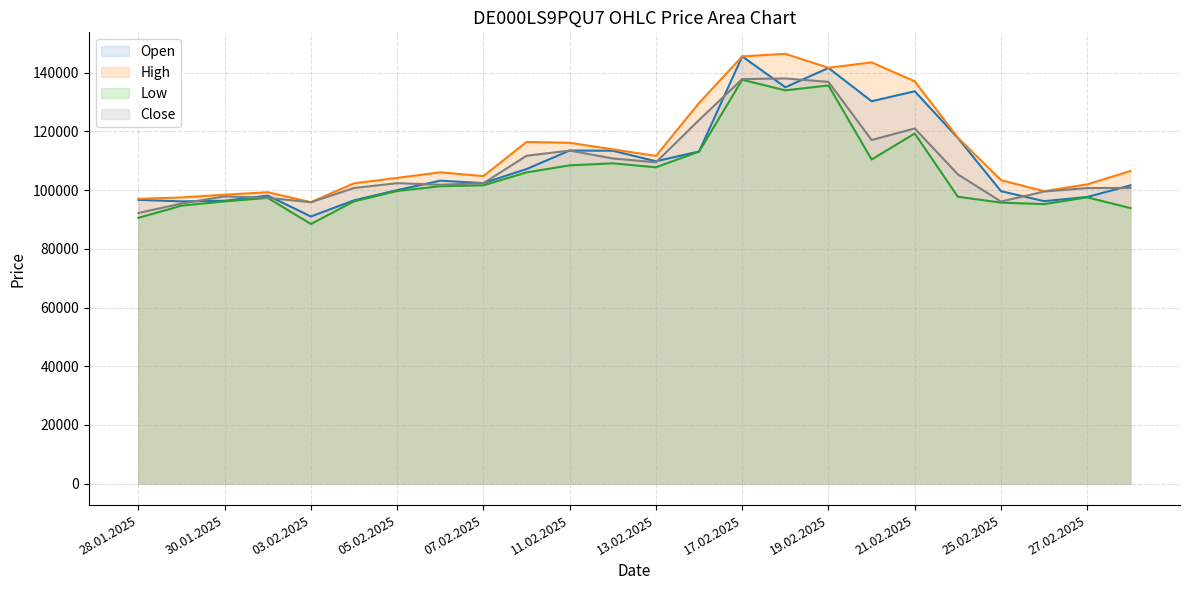

At how many categories does at least one series exceed 126303?

6